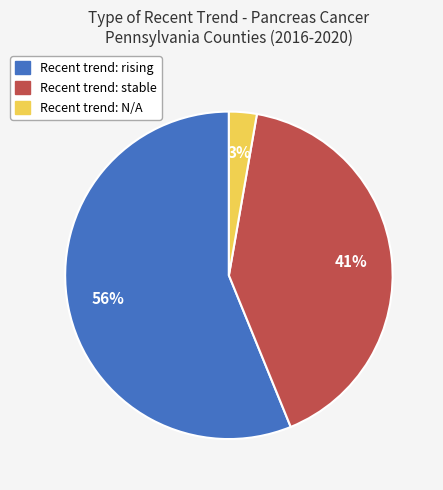

Does any single category account for the majority?

Yes